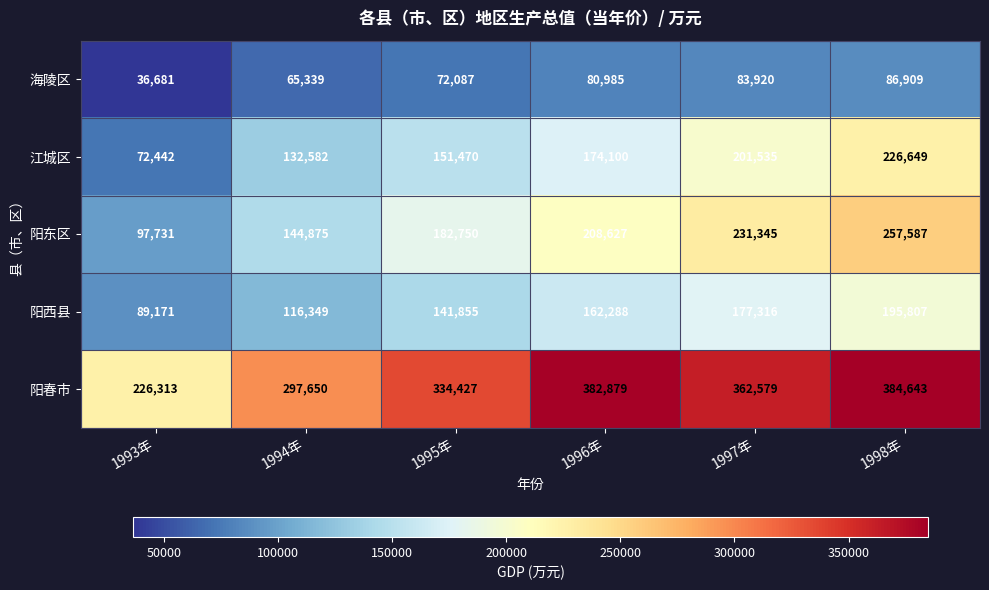

At which label is 阳东区 closest to 177659?

1995年